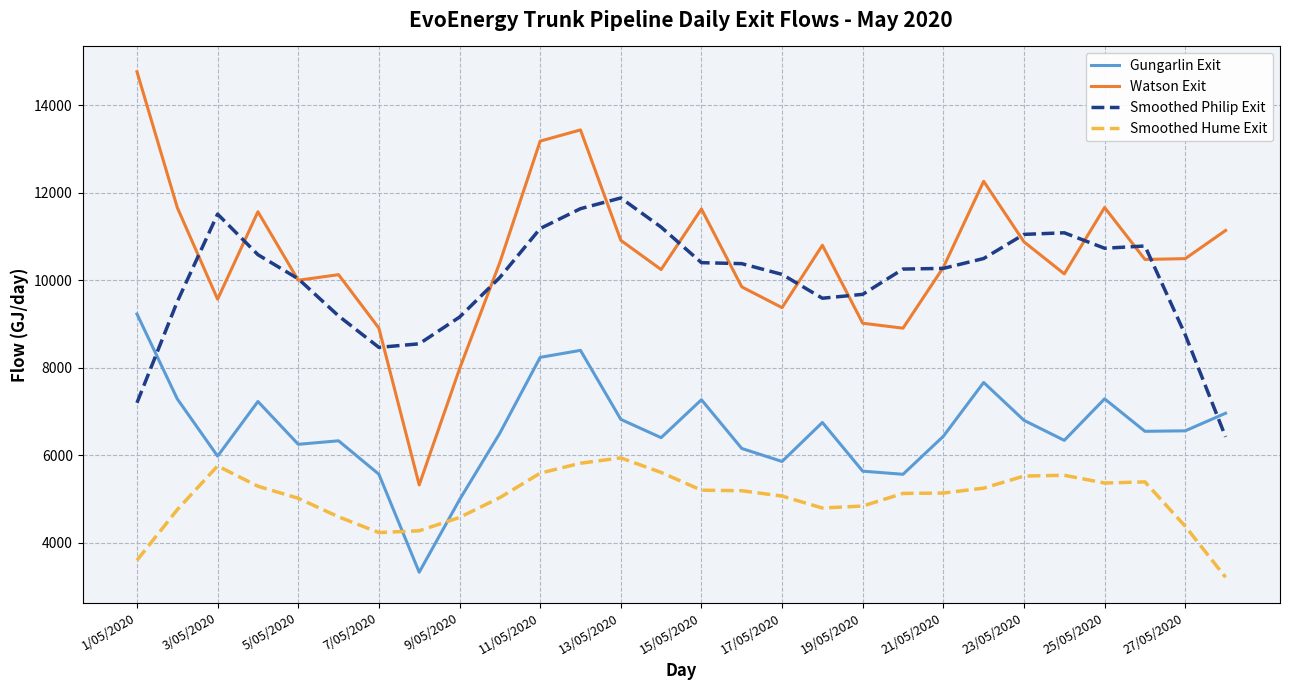

Does the chart have visible grid lines?

Yes